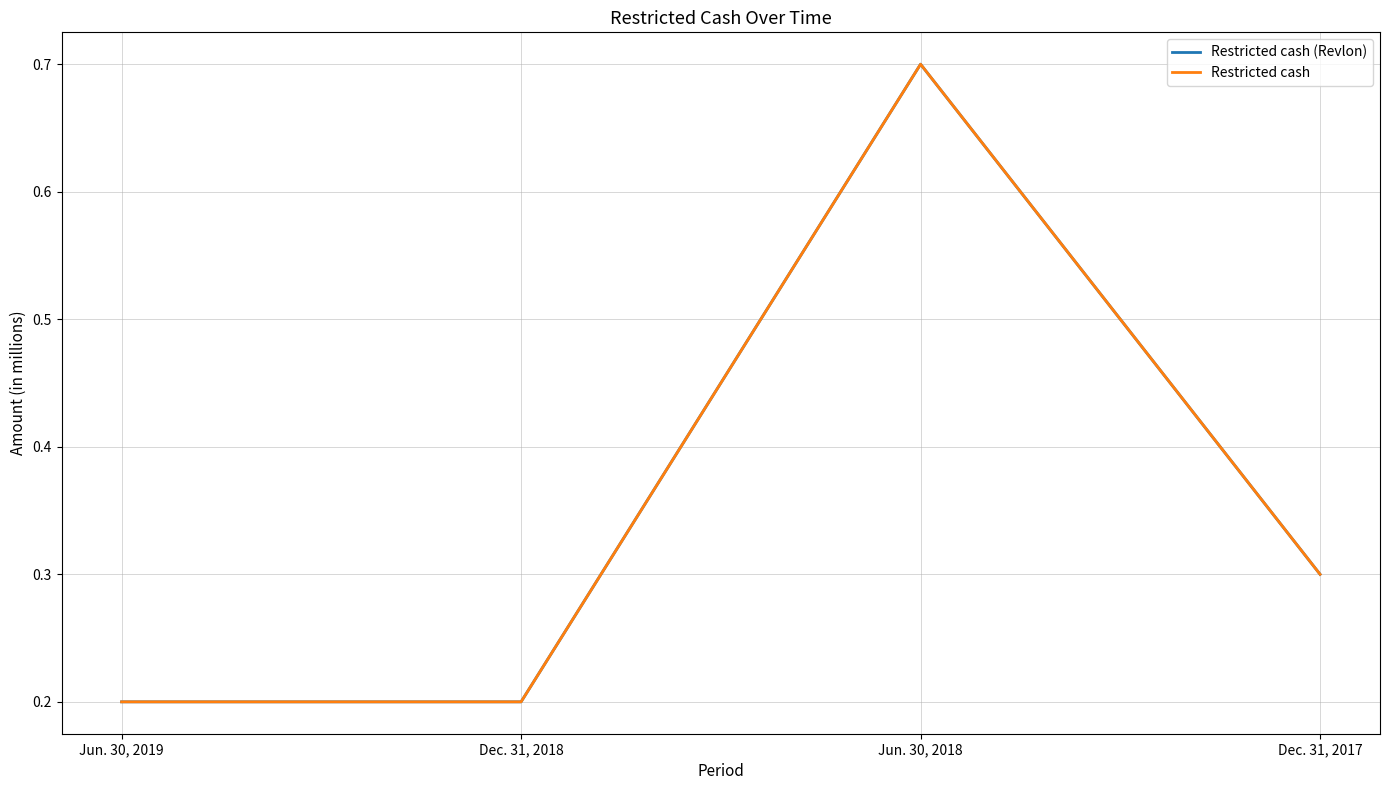

At which category does Restricted cash (Revlon) reach its first local peak?

Jun. 30, 2018